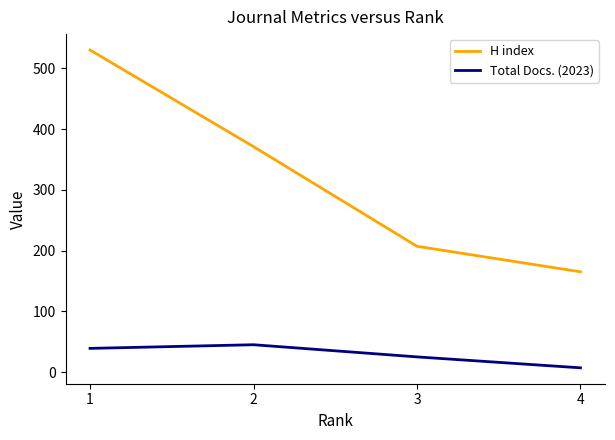

Which series has the largest total across all categories?

H index